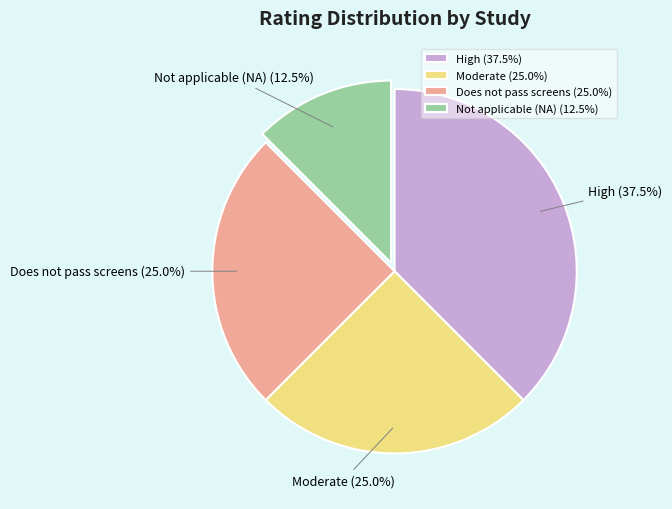

True or false: Moderate accounts for 17% of the total.

False